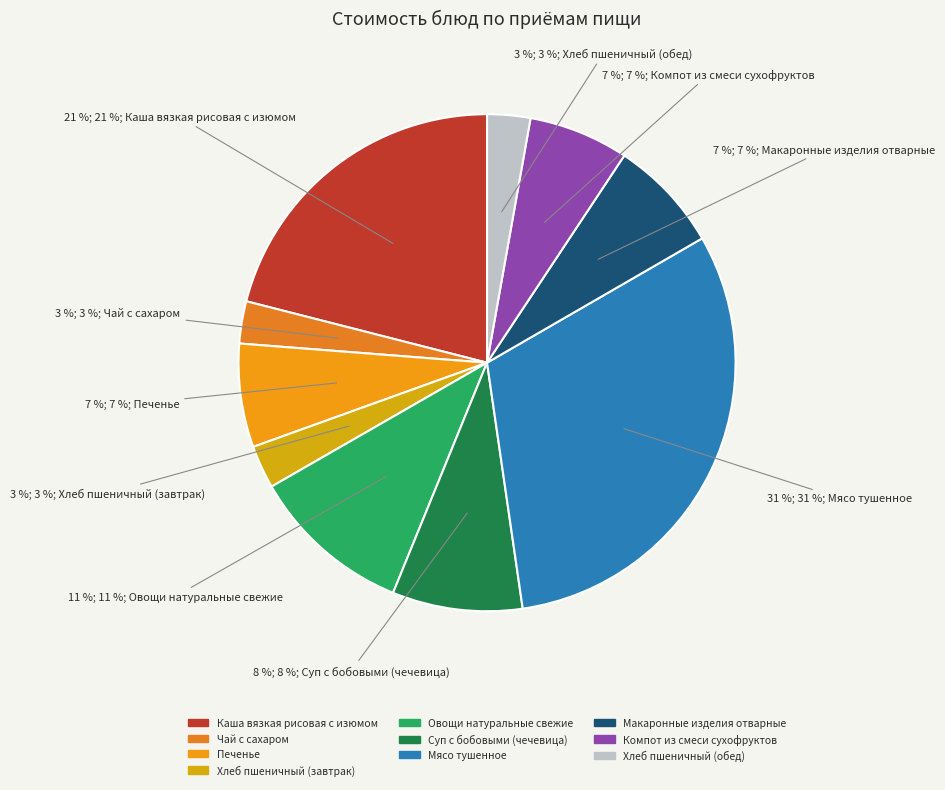

The Компот из смеси сухофруктов slice represents 7% of the pie. True or false?

True